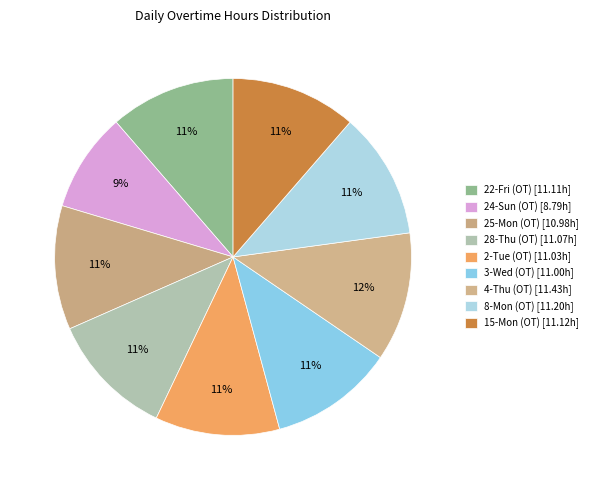

What percentage is the 24-Sun (OT) slice, to the nearest percent?

9%